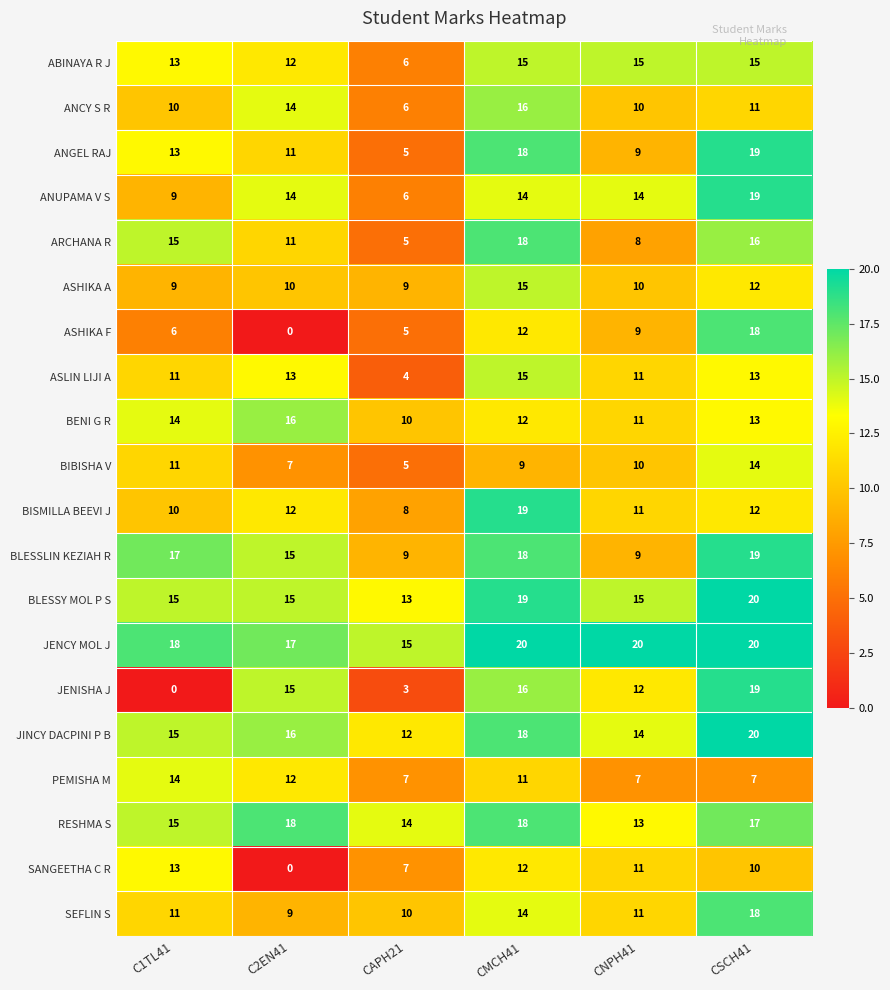

The BLESSY MOL P S series shows 9 at C1TL41. True or false?

False